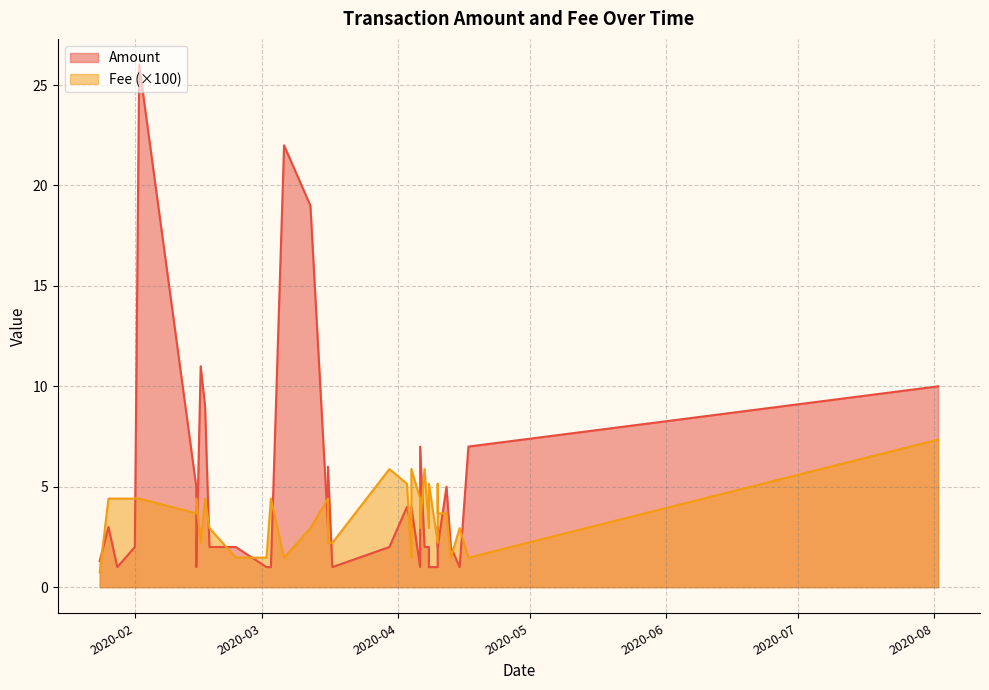

Is it true that Fee equals 1.9 at 2020-01-28?

False